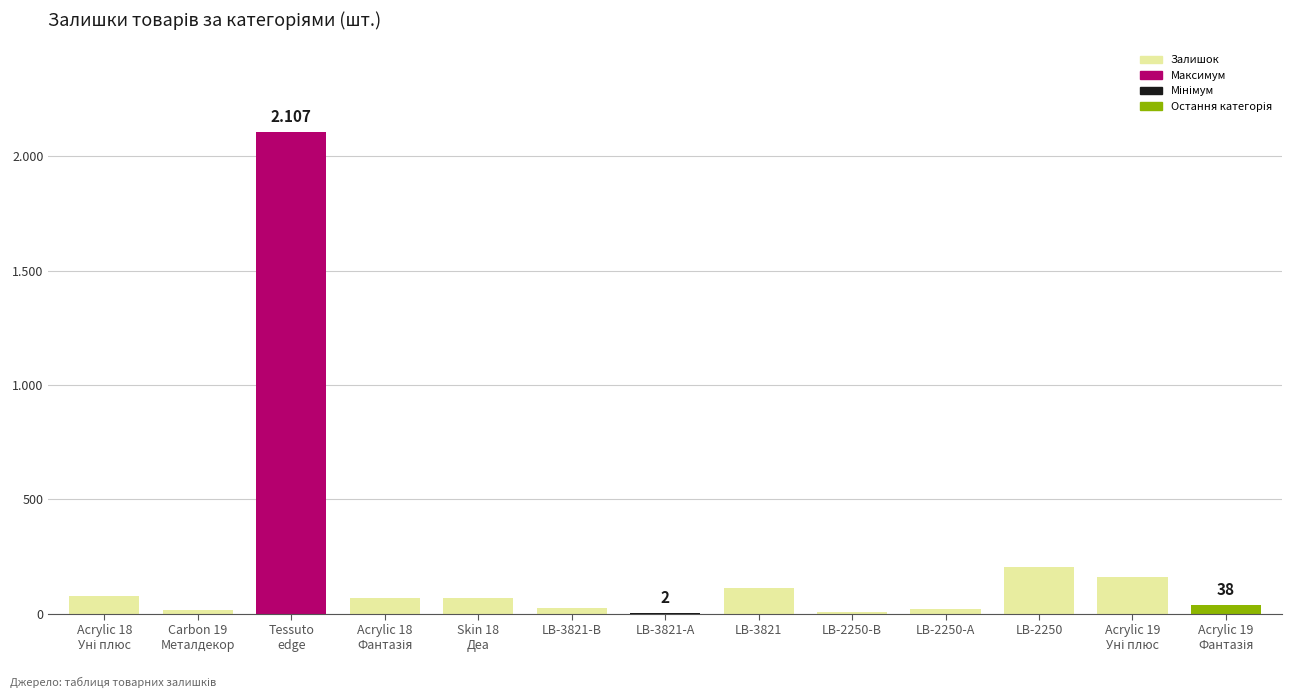

The value at LB-3821 is 199. True or false?

False